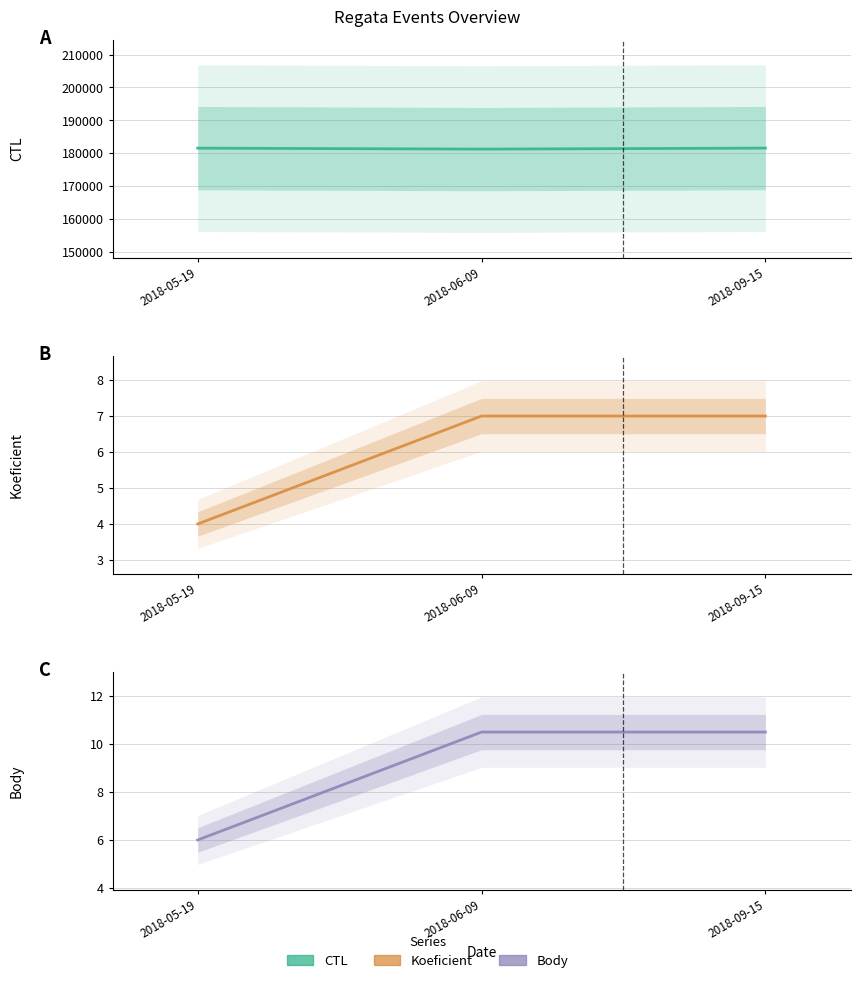

Between 2018-05-19 and 2018-09-15, which is larger?

2018-09-15